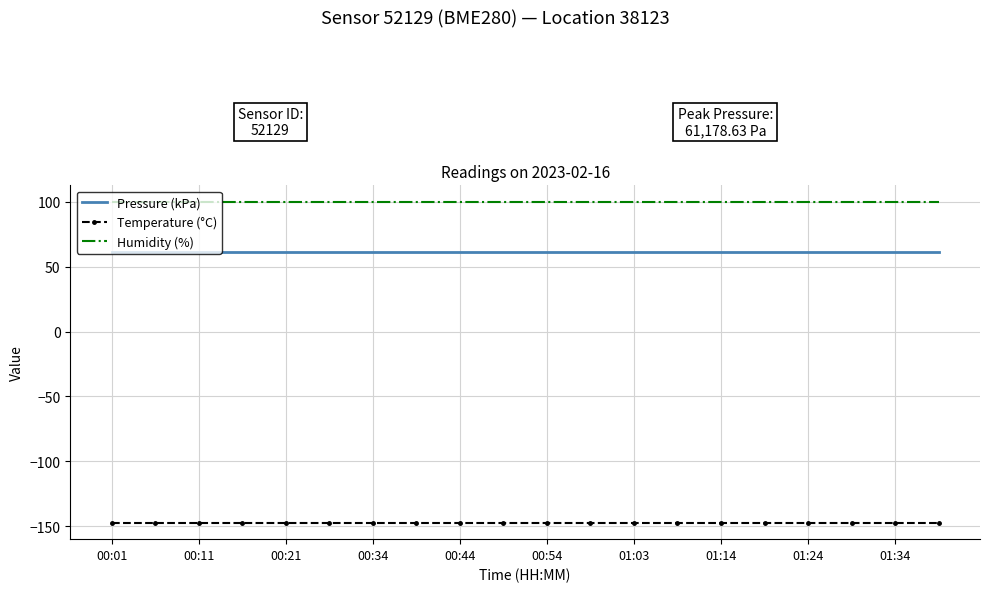

True or false: Pressure (kPa) and Temperature (°C) cross at least once.

False